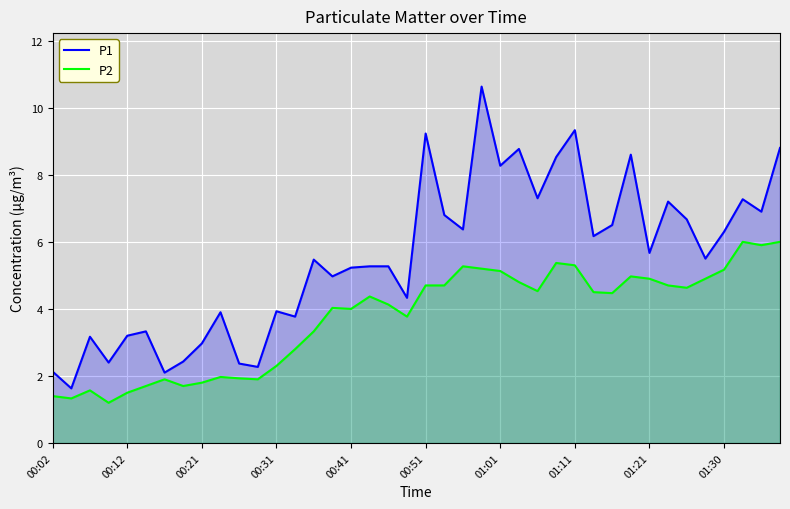

What is the difference between the maximum and minimum values in the P1 series?

9.0